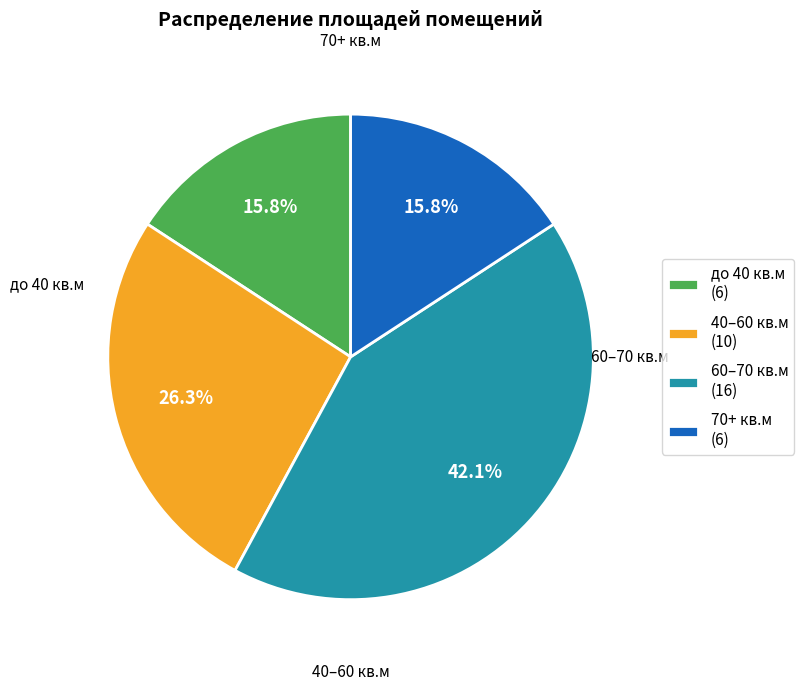

Which category has the biggest portion of the pie?

60–70 кв.м (16)